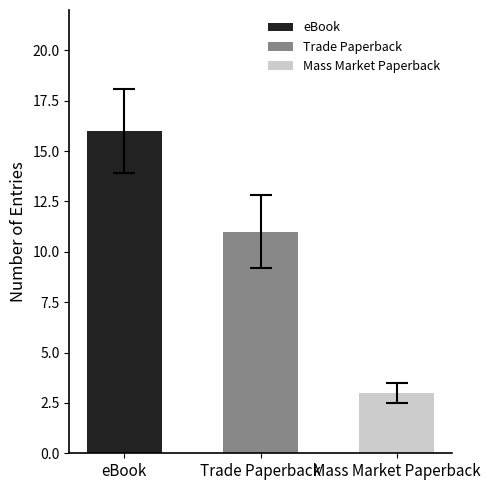

Reading left to right, list all the values displayed in this chart.

eBook=16	Trade Paperback=11	Mass Market Paperback=3